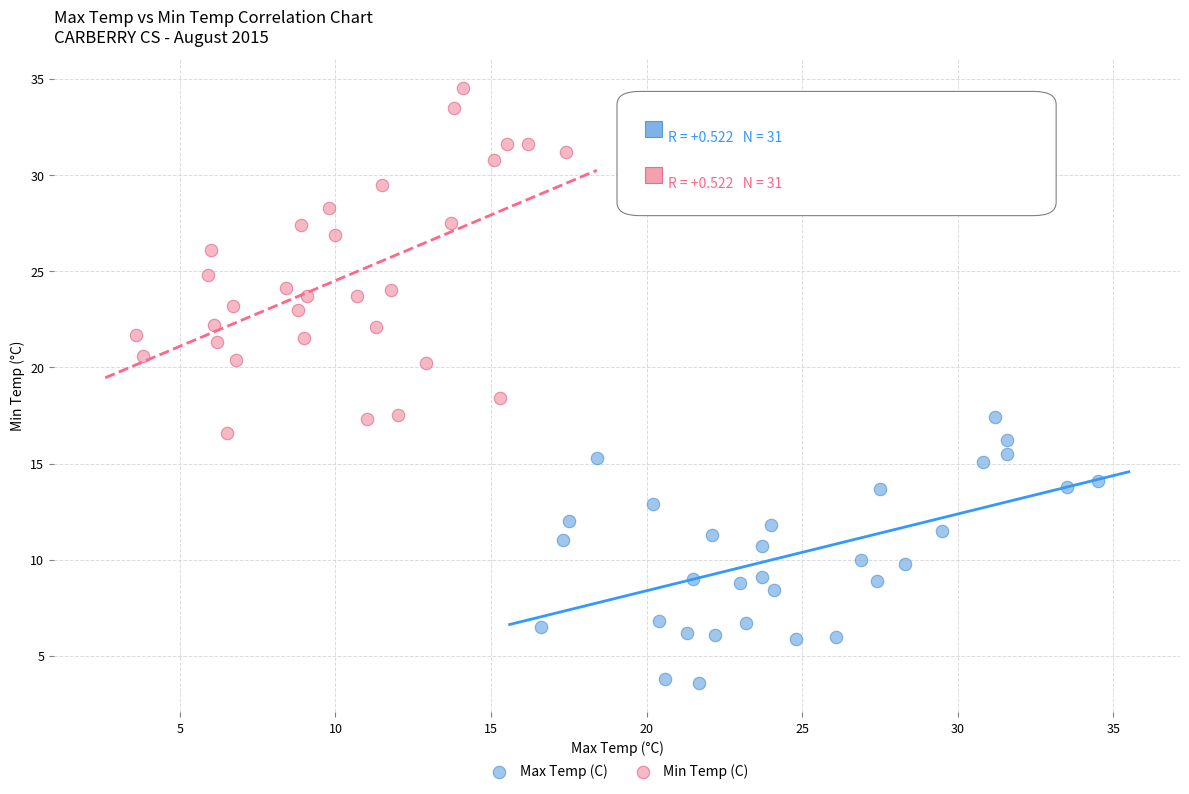

What are all the series names shown in the legend?

Max Temp (C), Min Temp (C)